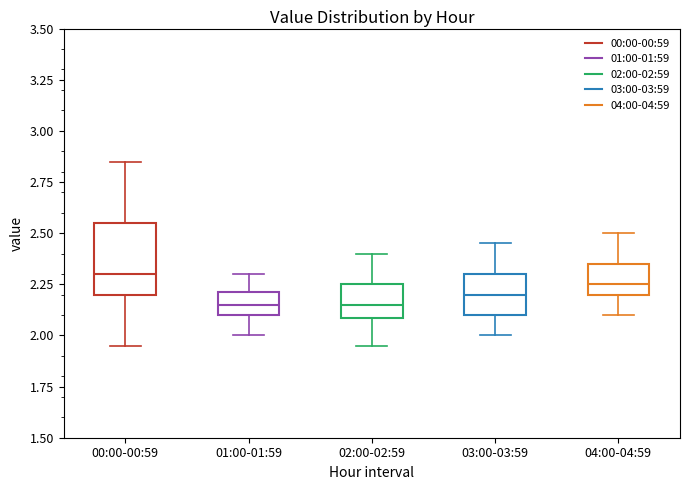

Reading left to right, transcribe this box plot: for each box, give where its median line is, the range the box spans, and where its two whiskers end, as read against the y-axis. The values are not printed on the chart, so give them approximately, as read against the axis.

00:00-00:59: median 2.30, box 2.20 to 2.55, whiskers 1.95 to 2.85
01:00-01:59: median 2.15, box 2.10 to 2.20, whiskers 2.00 to 2.30
02:00-02:59: median 2.15, box 2.10 to 2.25, whiskers 1.95 to 2.40
03:00-03:59: median 2.20, box 2.10 to 2.30, whiskers 2.00 to 2.45
04:00-04:59: median 2.25, box 2.20 to 2.35, whiskers 2.10 to 2.50